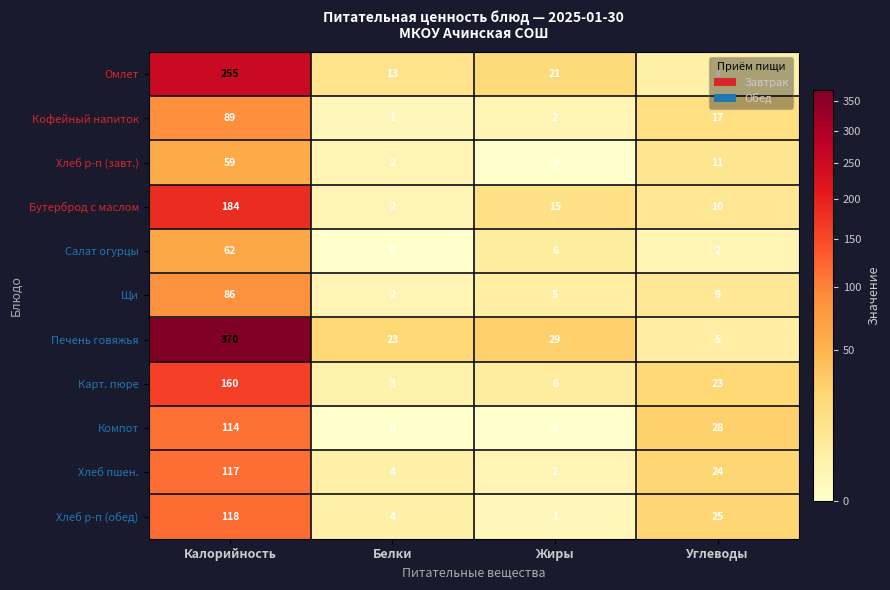

At how many categories does at least one series exceed 219?

1